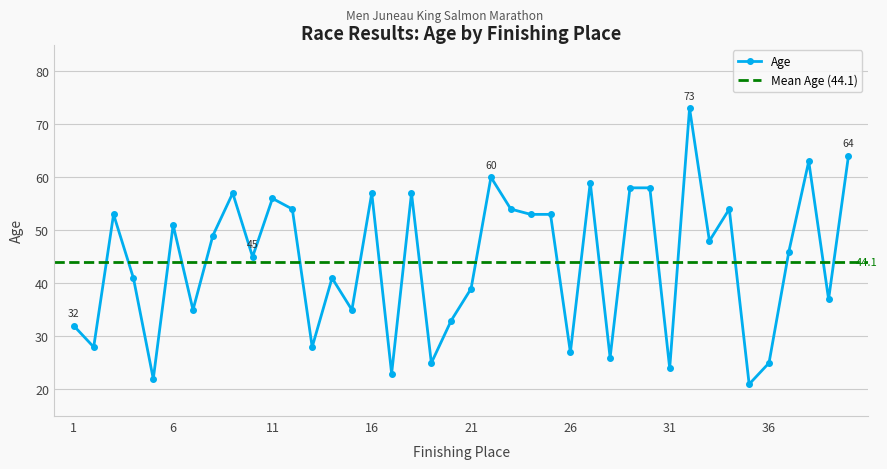

Reading left to right, list all the values displayed in this chart.

1=32	2=28	3=53	4=41	5=22	6=51	7=35	8=49	9=57	10=45	11=56	12=54	13=28	14=41	15=35	16=57	17=23	18=57	19=25	20=33	21=39	22=60	23=54	24=53	25=53	26=27	27=59	28=26	29=58	30=58	31=24	32=73	33=48	34=54	35=21	36=25	37=46	38=63	39=37	40=64